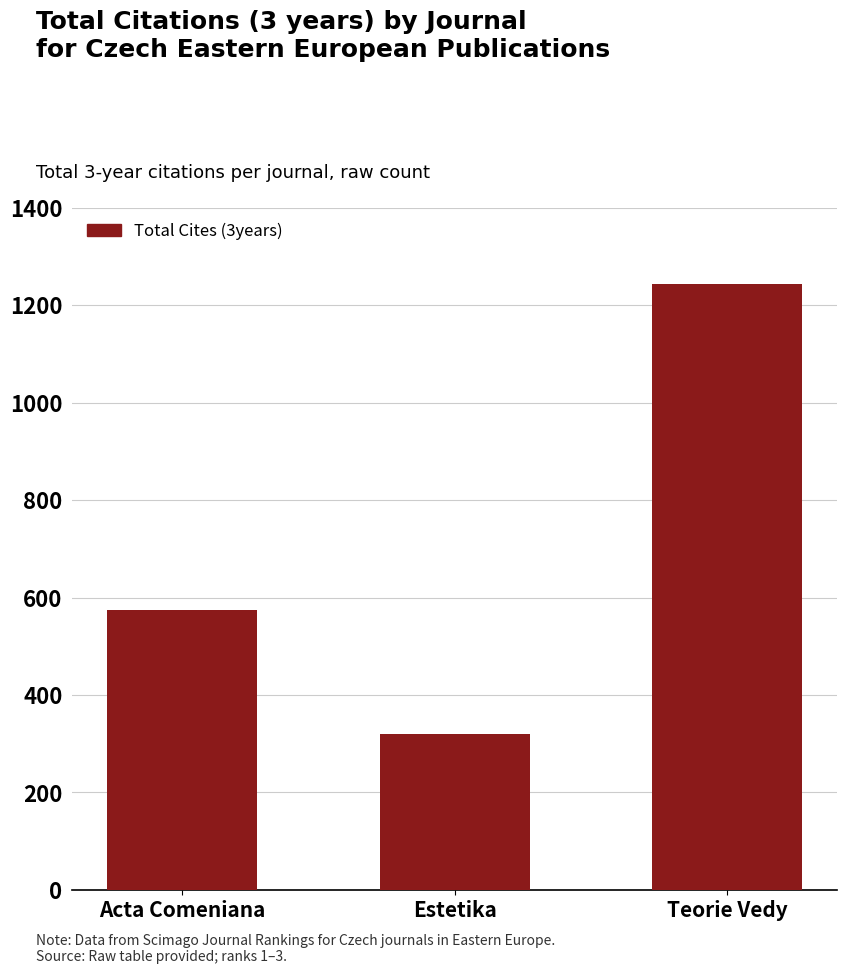

What is the difference between the values at Acta Comeniana and Teorie Vedy?

668